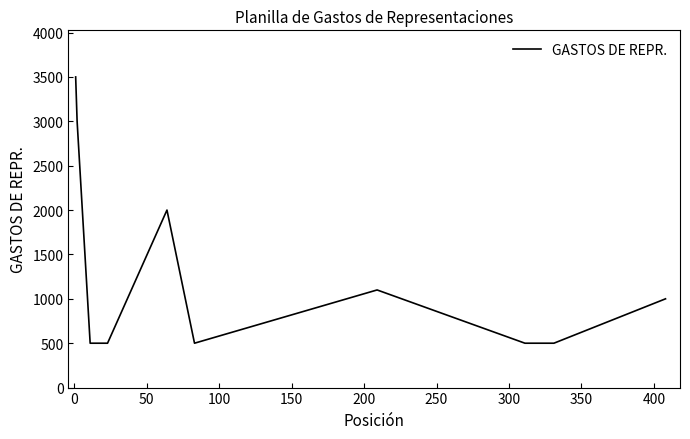

What is the difference between the maximum and minimum values?

3000